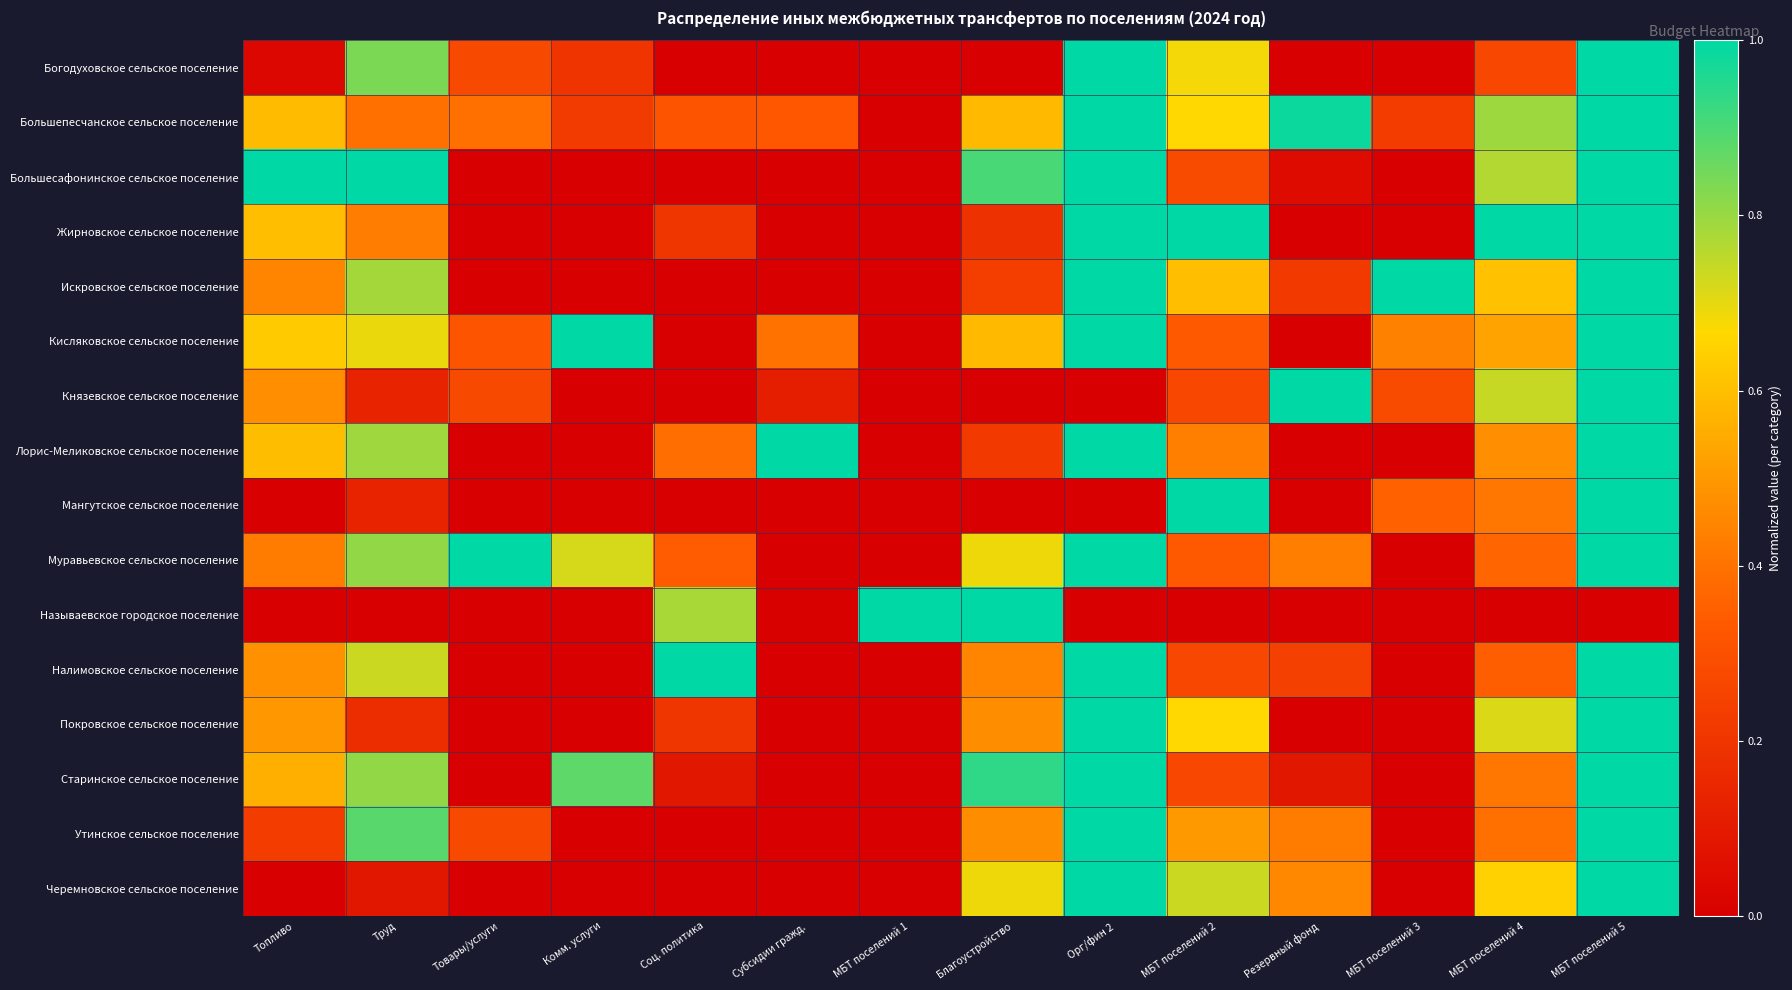

What is the spread (max minus min) of values at Труд?

1.0